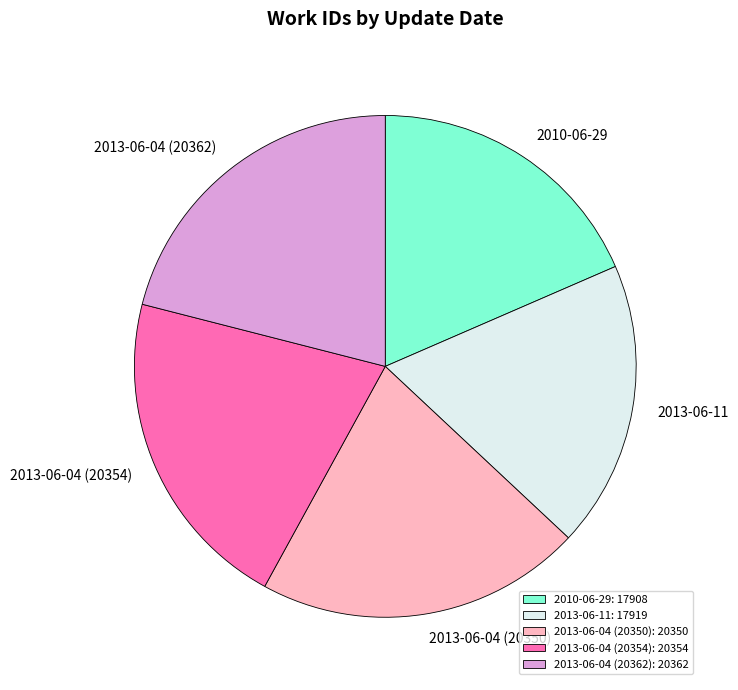

Is there any slice that represents more than half of the pie?

No